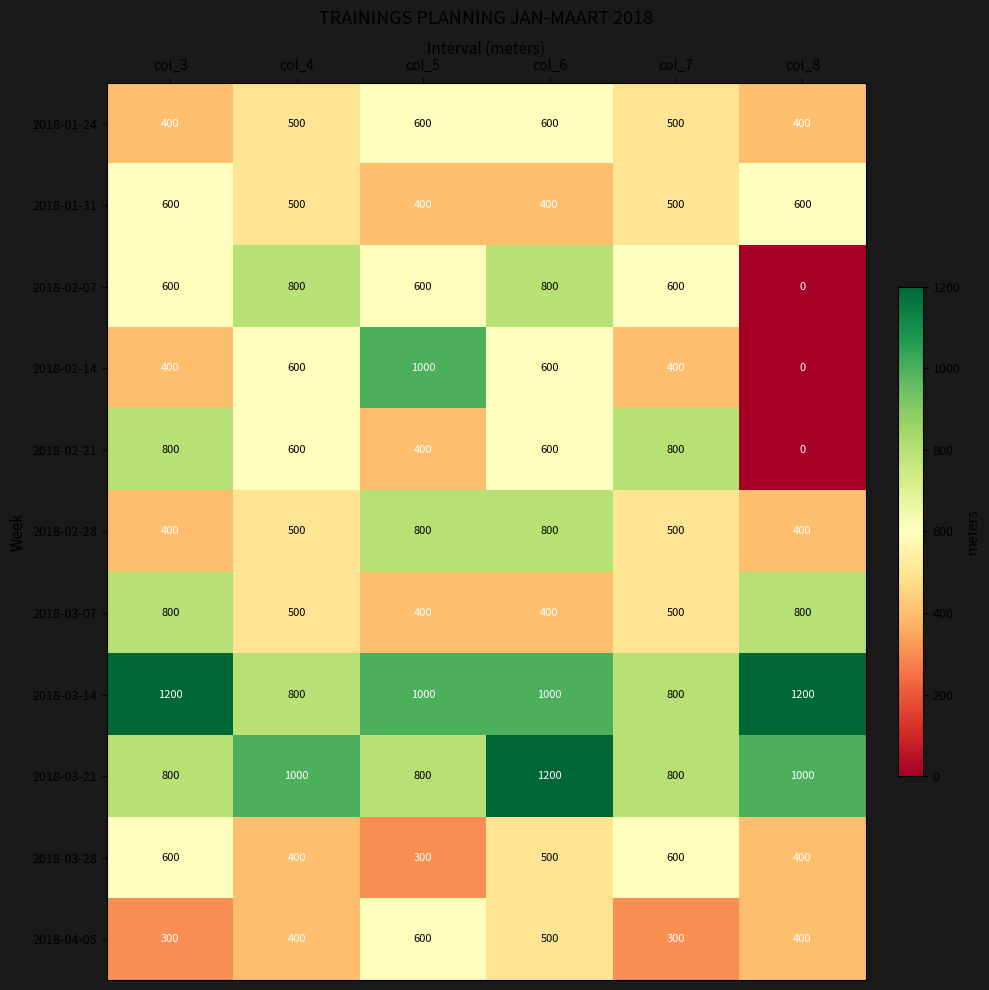

True or false: 2018-03-21 has a value of 1000 at col_8.

True